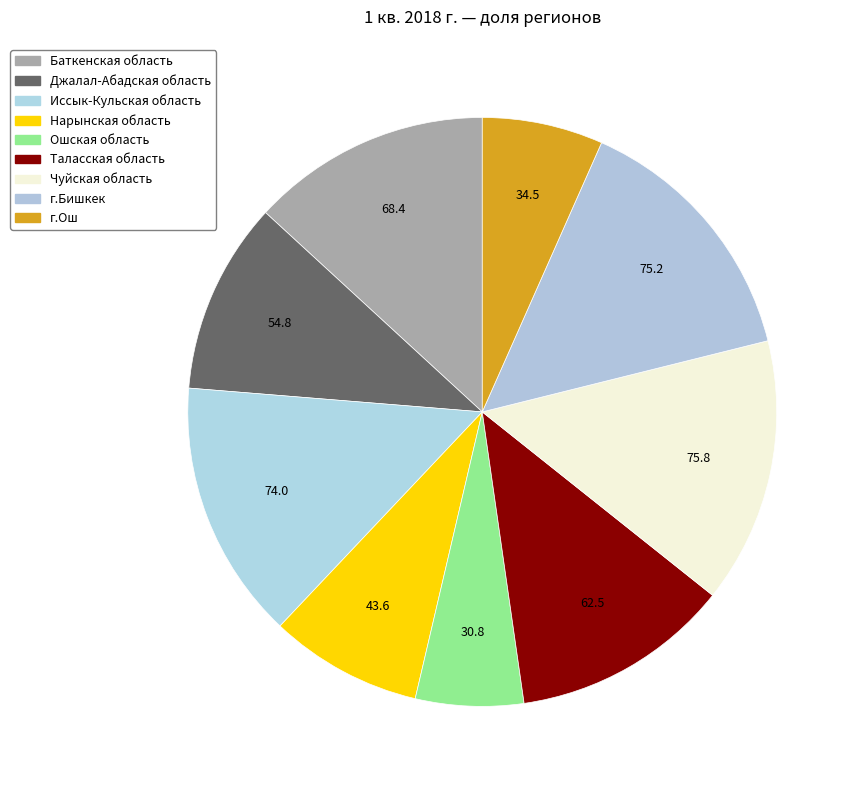

Count the number of slices in the pie.

9